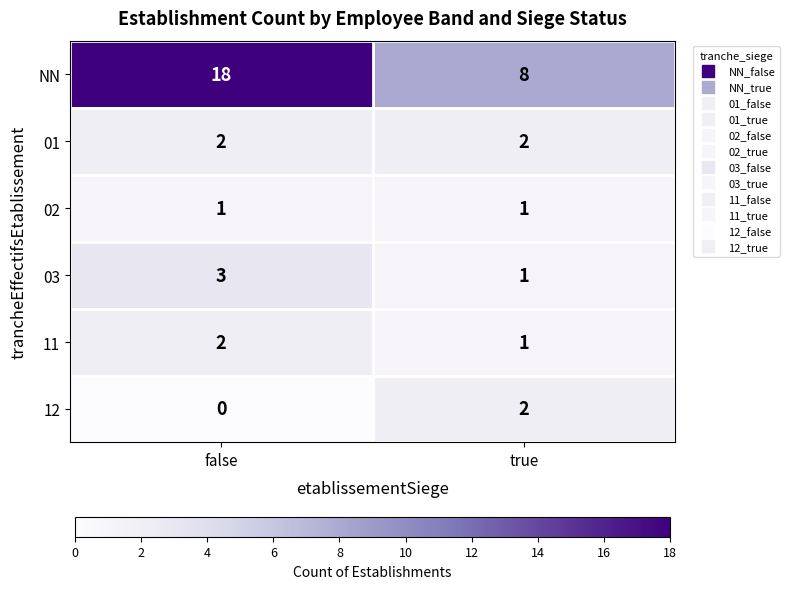

At which category is the sum across all series the highest?

false